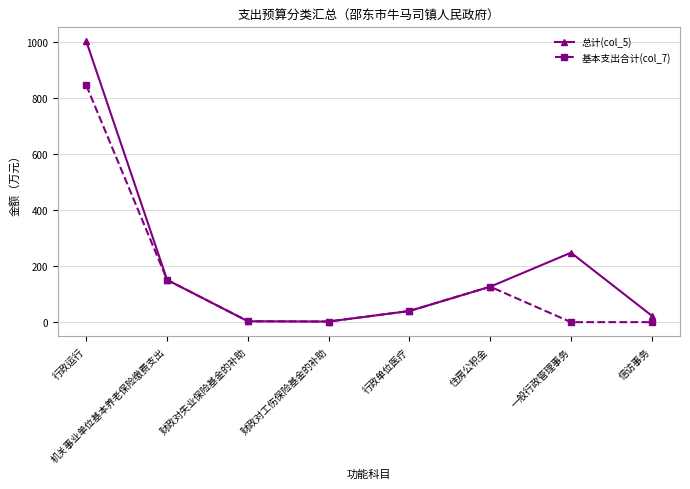

What position from the left is 机关事业单位基本养老保险缴费支出?

2